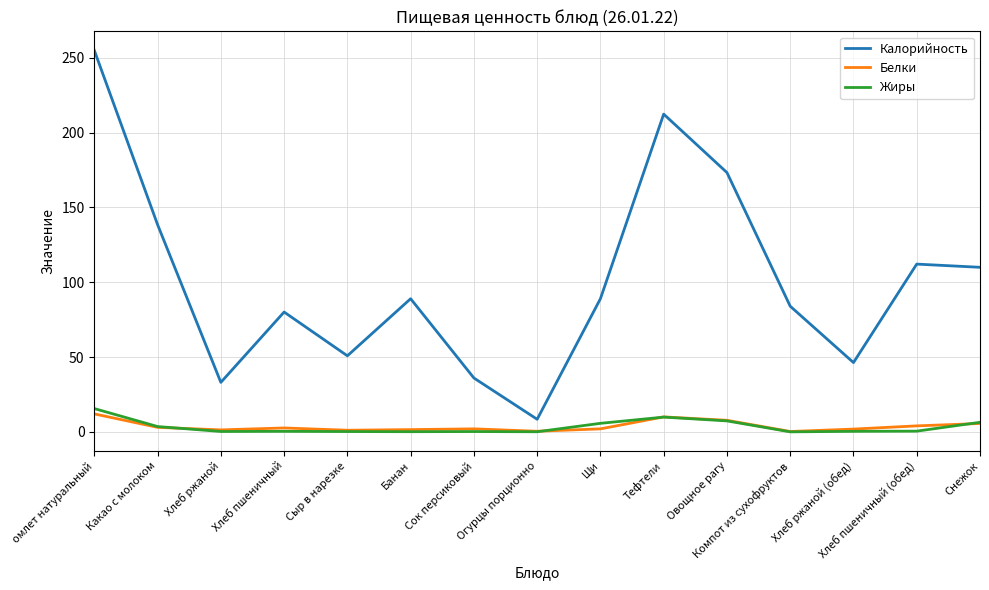

Which series has the largest range (max minus min)?

Калорийность